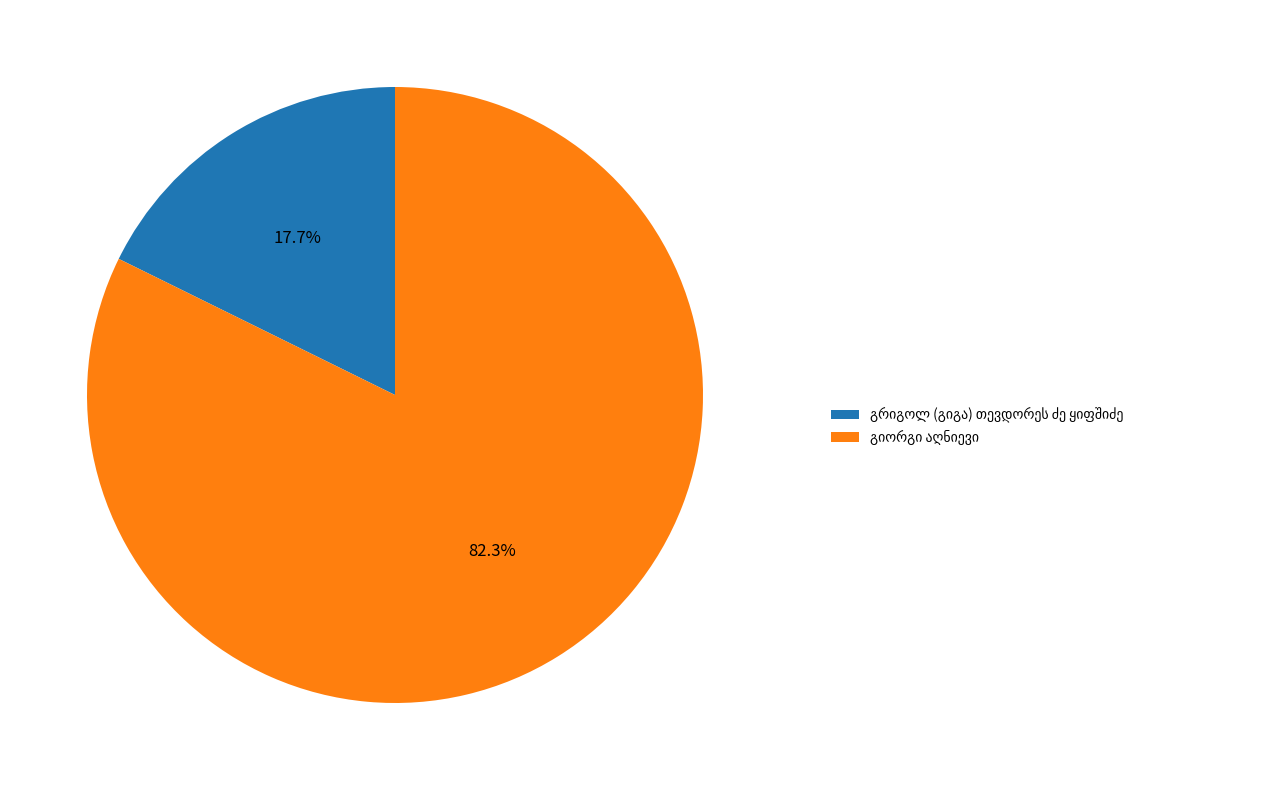

Is there a majority slice in this chart?

Yes